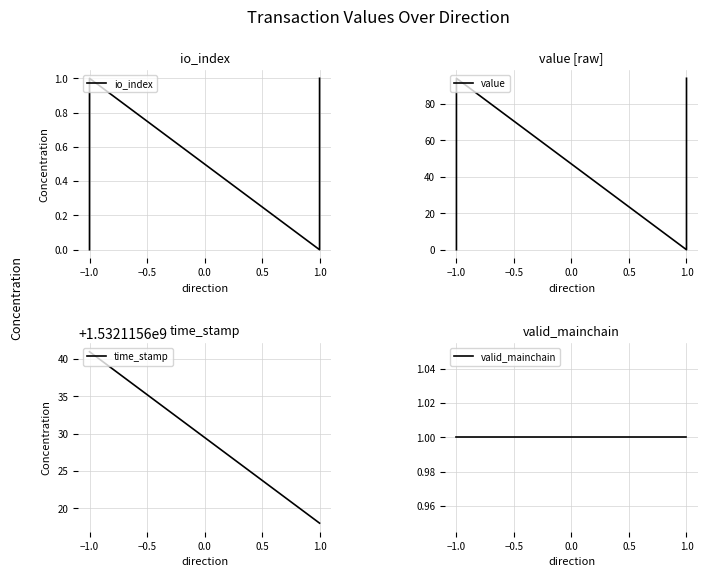

How many lines are shown in the chart?

4